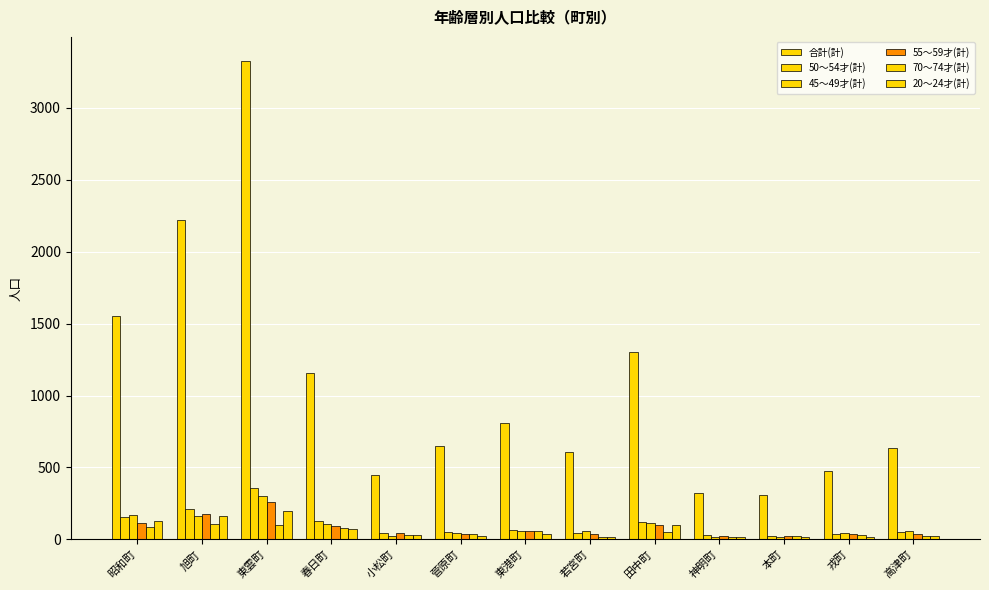

What is the value of the 50～54才(計) bar at the 5th from the left?

41